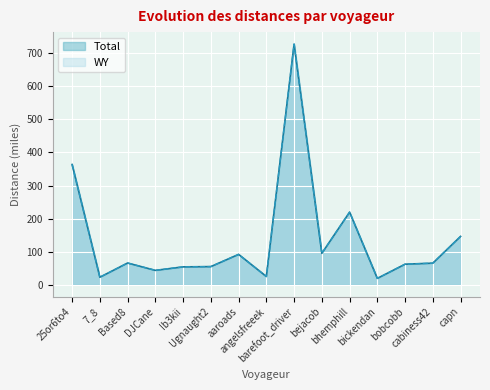

Between barefoot_driver and bobcobb, which is larger?

barefoot_driver